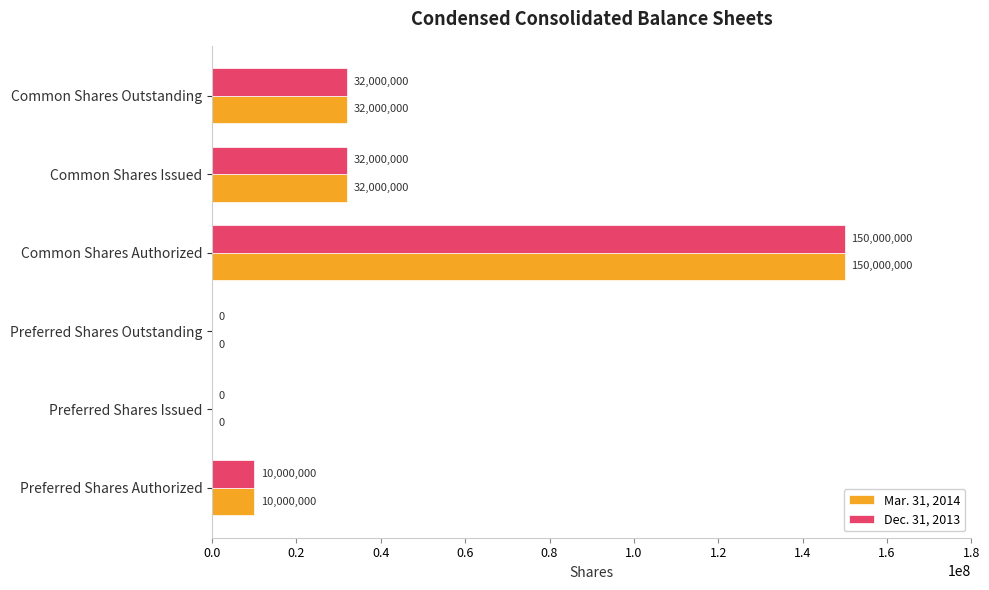

Is the value of Mar. 31, 2014 at Common Shares Authorized greater than the value of Dec. 31, 2013 at Preferred Shares Outstanding?

Yes